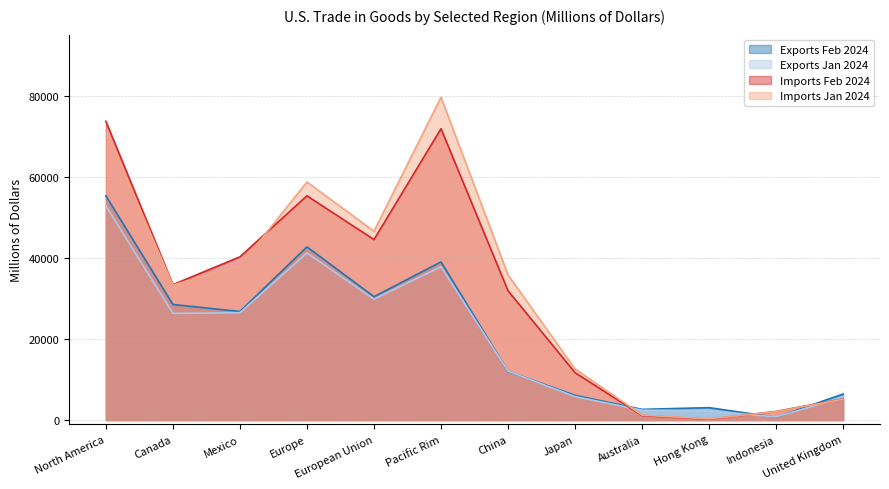

Where do Imports Feb 2024 and Imports Jan 2024 first cross each other?

Mexico and Europe